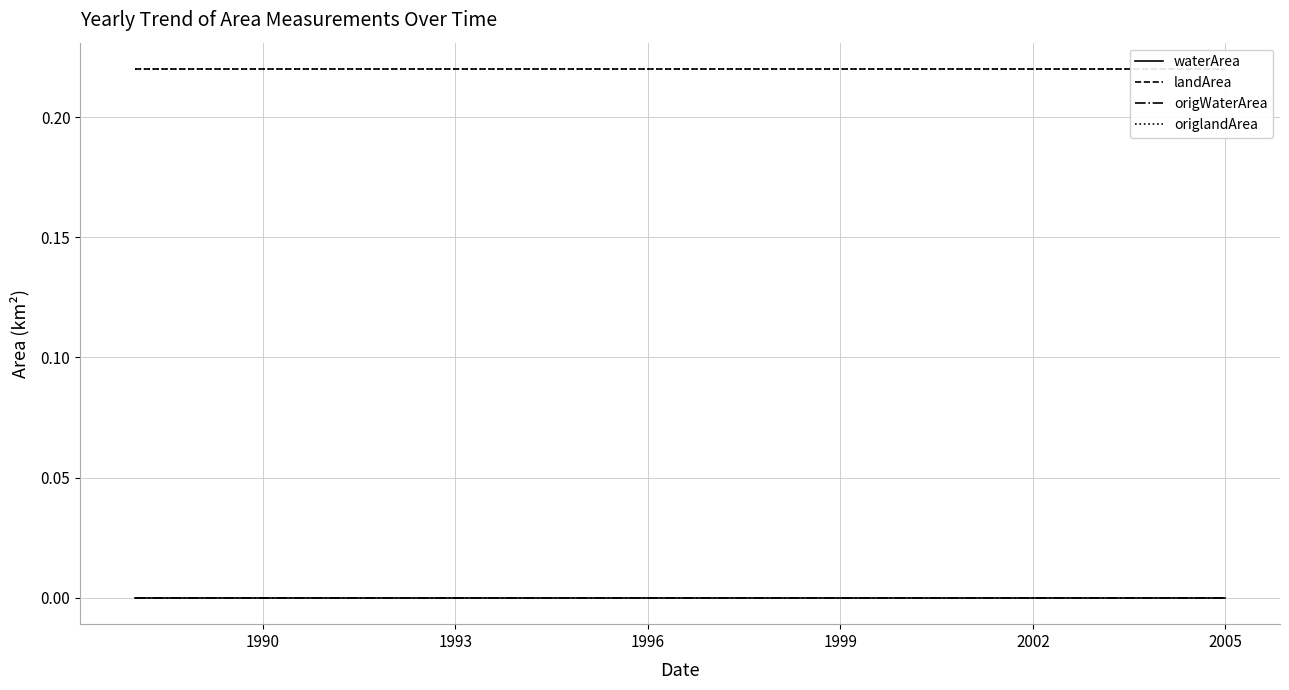

How many lines are shown in the chart?

4